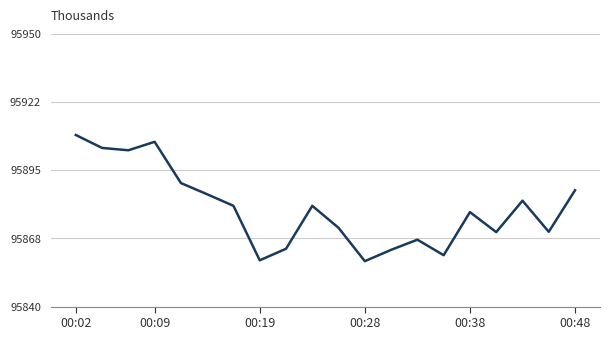

What is the greatest value displayed?

95909.2